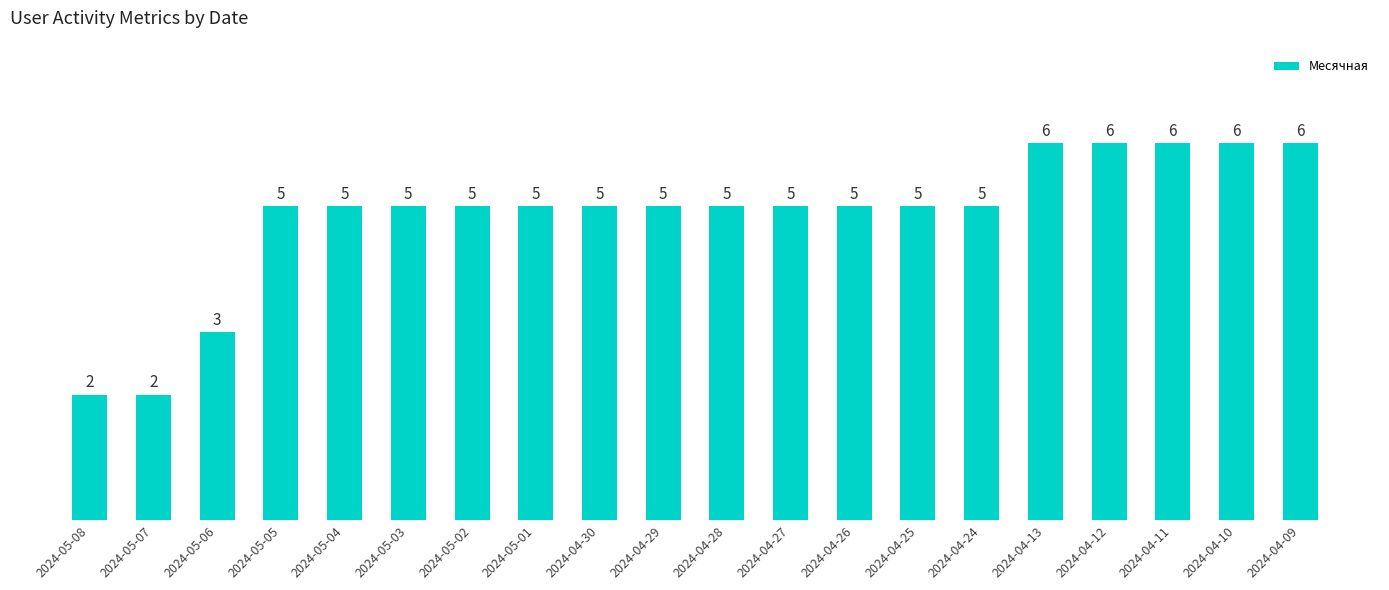

What is the label of the 6th bar from the right?

2024-04-24